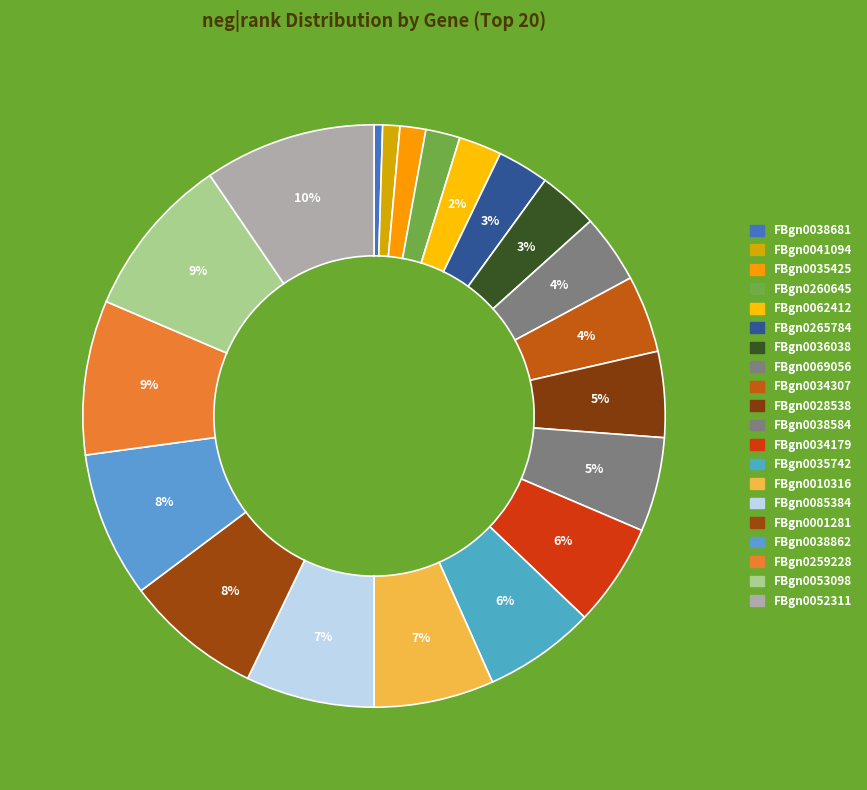

Count the number of slices in the pie.

20